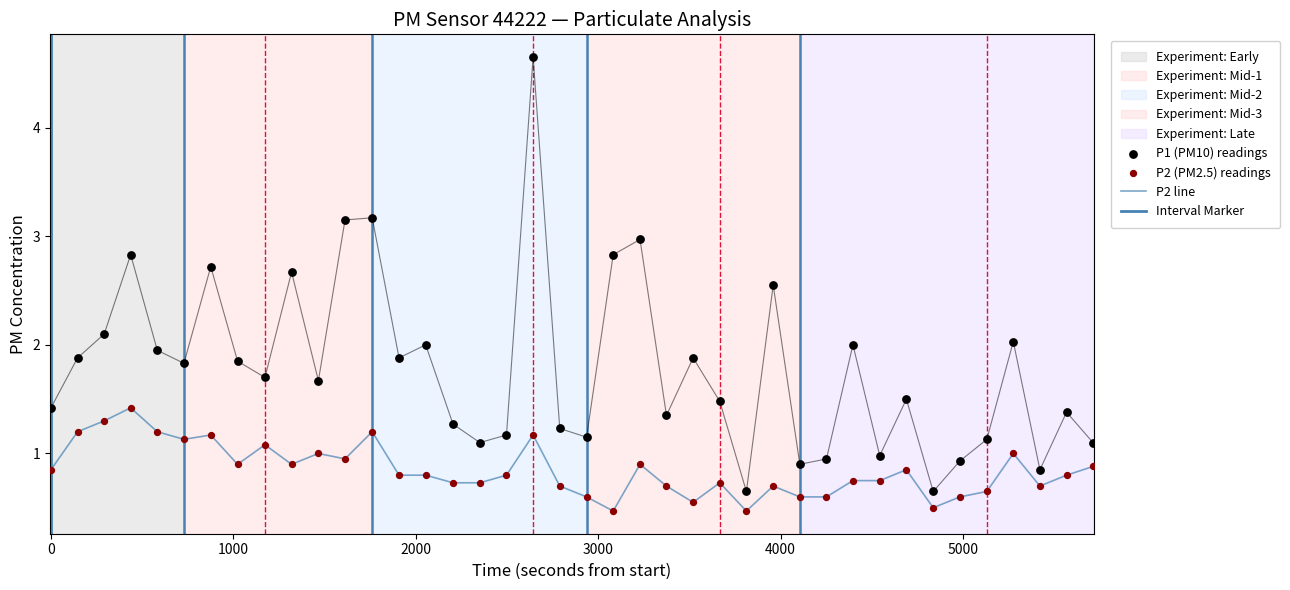

Which series reaches the minimum Y coordinate?

P2